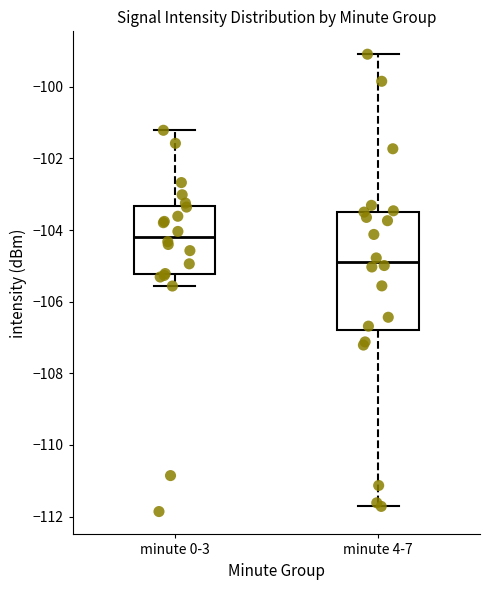

Where does the upper whisker of the box for minute 4-7 end on the y-axis? The values are not printed on the chart, so give them approximately, as read against the axis.

-99.0